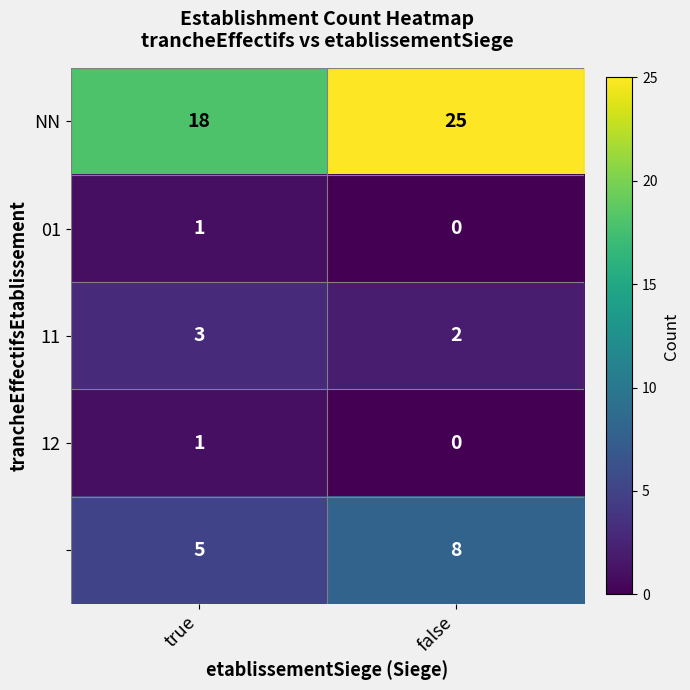

At which category does the chart reach its peak across all series?

false